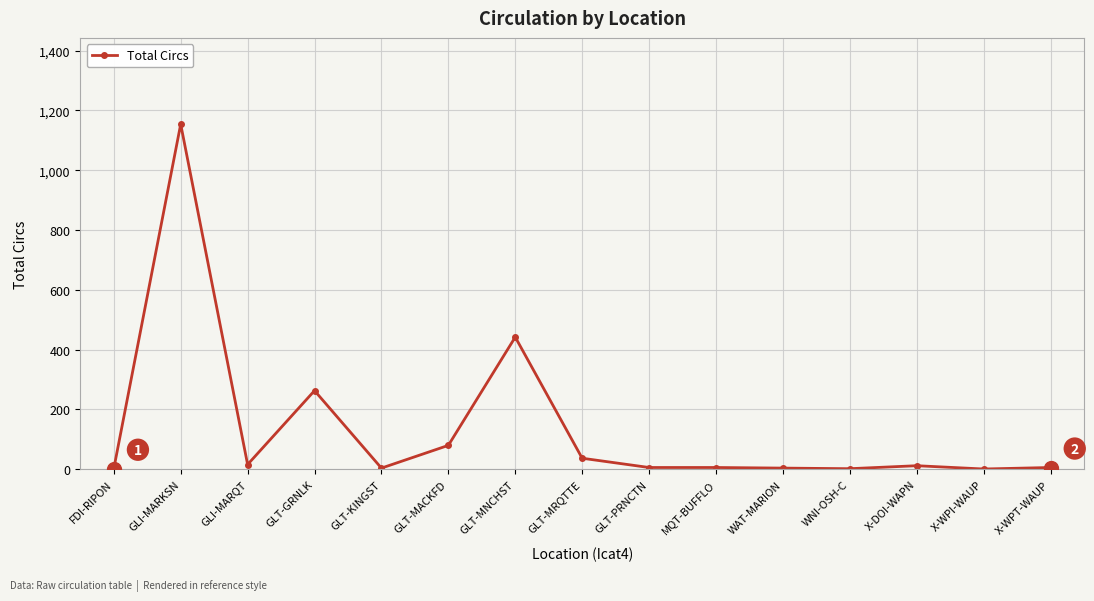

What is the label of the 4th point from the left?

GLT-GRNLK